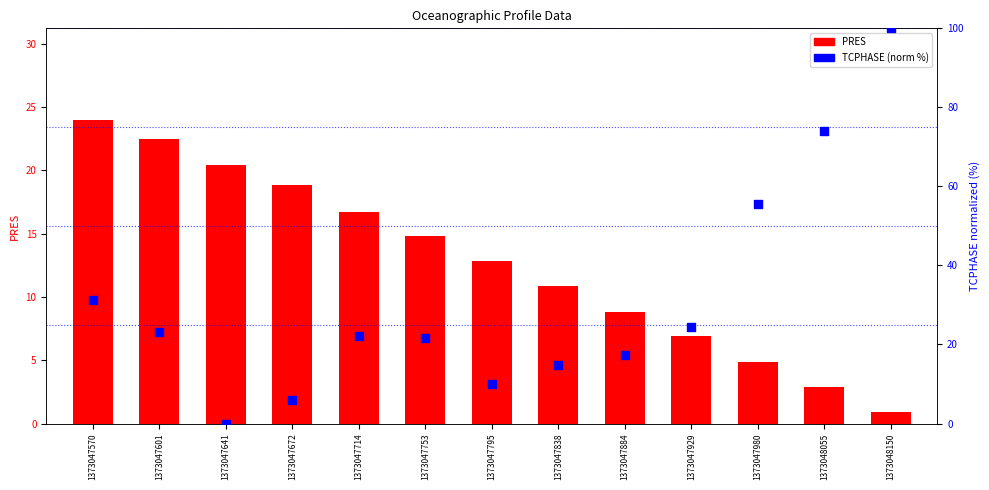

What are all the series names shown in the legend?

PRES, TCPHASE (norm %)